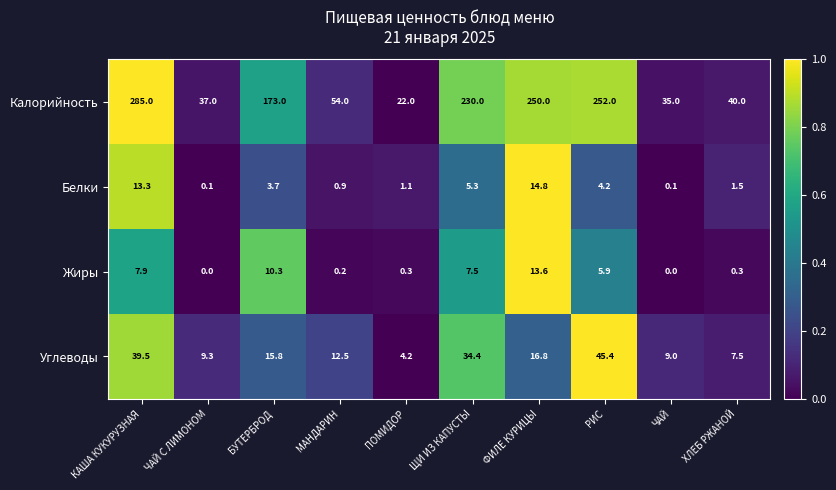

The Углеводы series shows 13.0 at ЧАЙ. True or false?

False